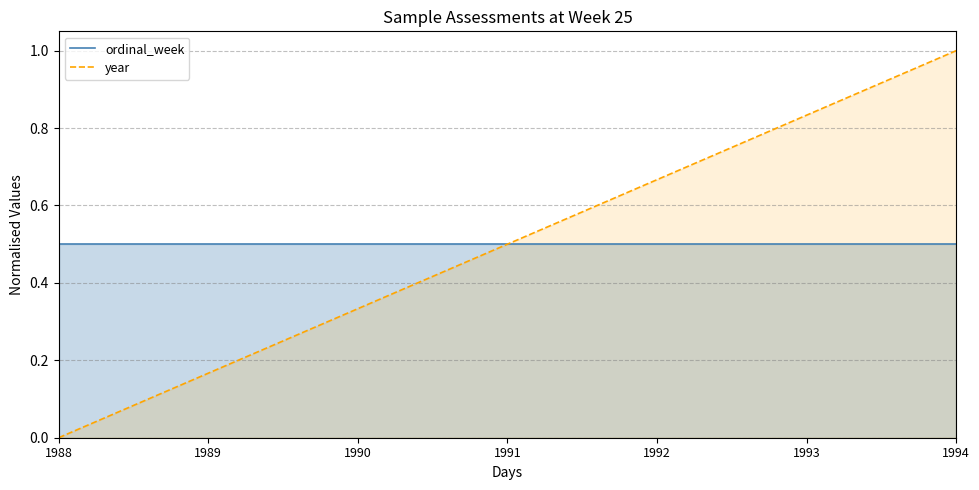

Which series has the largest range (max minus min)?

year